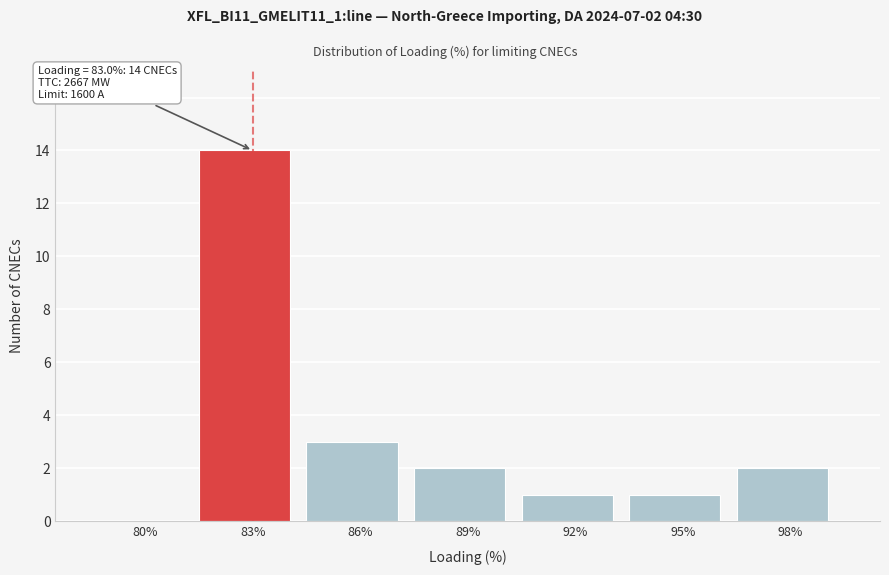

Reading left to right, transcribe all the data shown in this chart.

80%=0	83%=14	86%=3	89%=2	92%=1	95%=1	98%=2